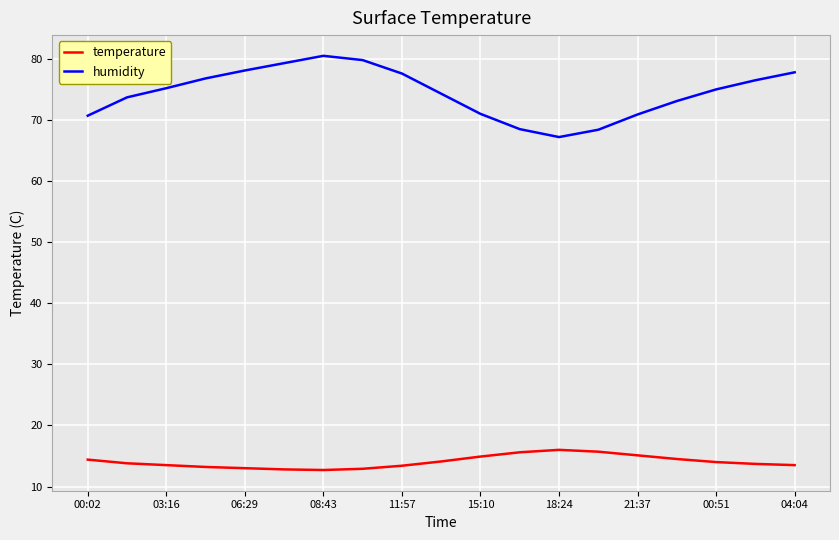

What is the difference between the maximum and minimum values in the humidity series?

13.3